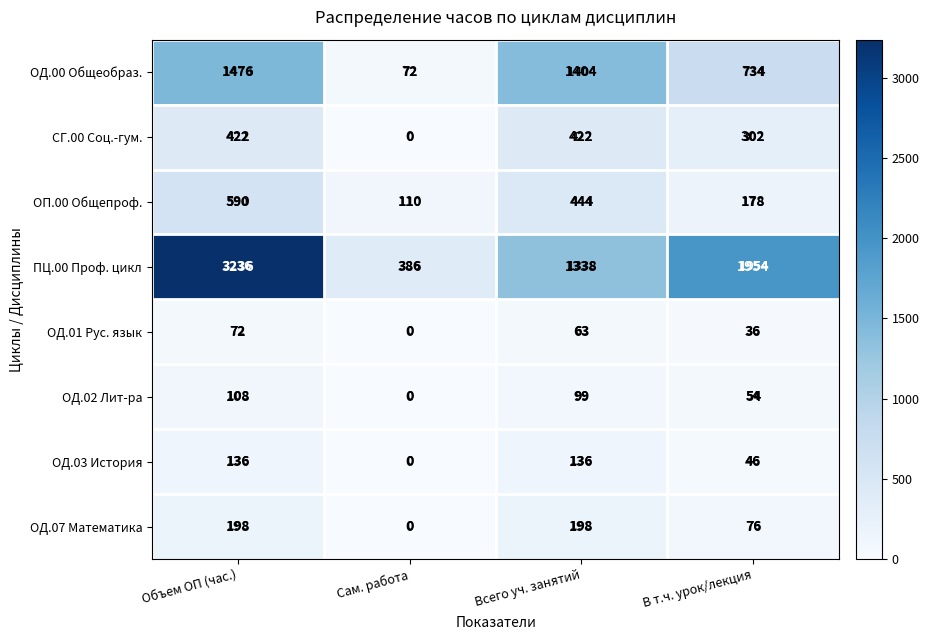

What is the difference between the second highest and second lowest values in the ОД.07 Математика series?

122